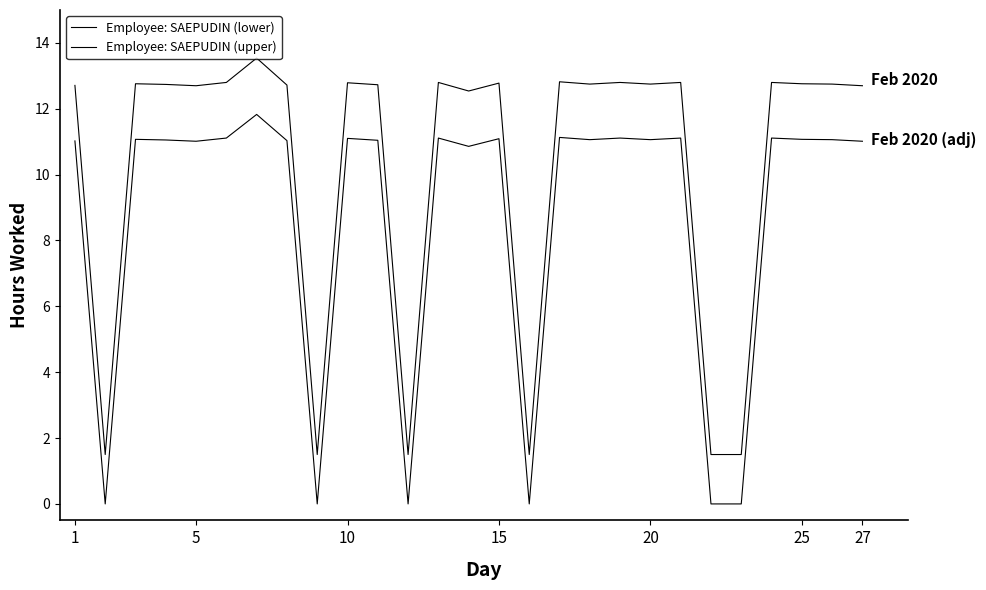

True or false: Employee: SAEPUDIN (lower) and Employee: SAEPUDIN (upper) intersect in this chart.

False